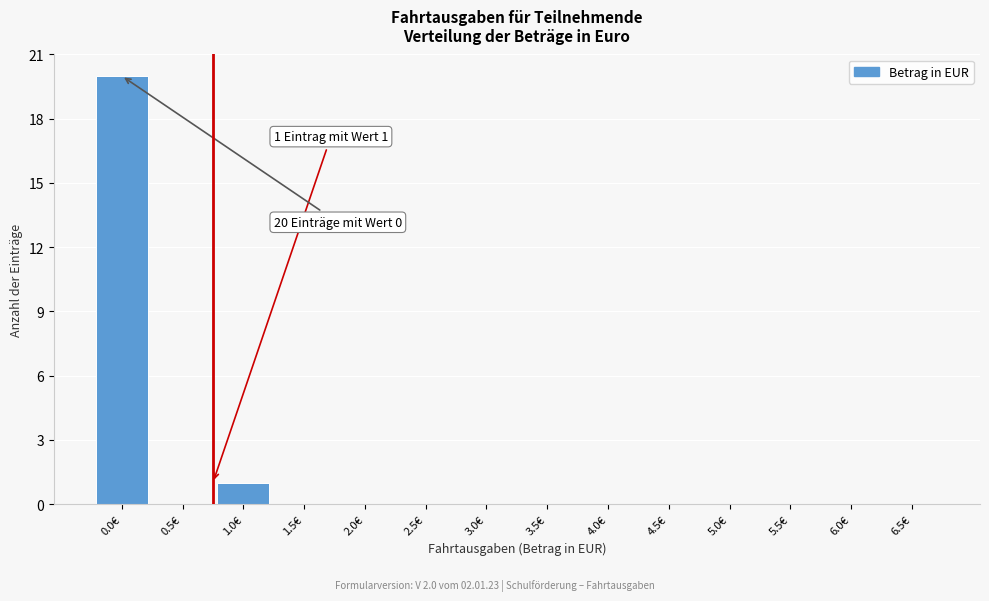

Reading right to left, extract all data points from this chart.

6.5€=0	6.0€=0	5.5€=0	5.0€=0	4.5€=0	4.0€=0	3.5€=0	3.0€=0	2.5€=0	2.0€=0	1.5€=0	1.0€=1	0.5€=0	0.0€=20